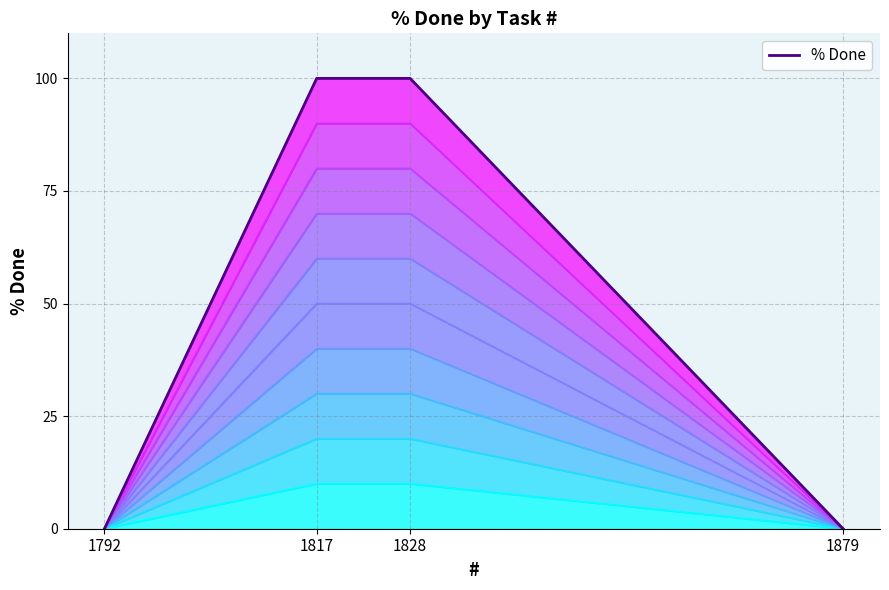

Does the chart have visible grid lines?

Yes